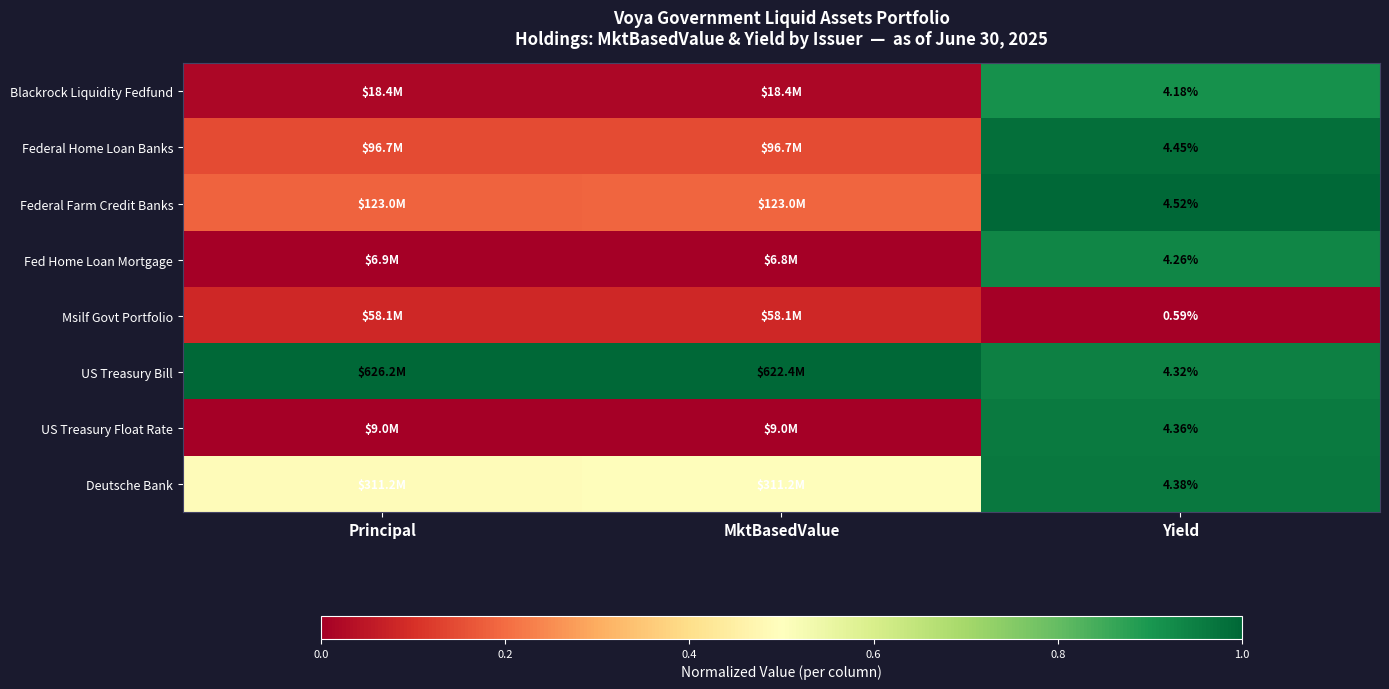

At Yield, list the series in order from largest to smallest.

Federal Farm Credit Banks, Federal Home Loan Banks, Deutsche Bank, US Treasury Float Rate, US Treasury Bill, Fed Home Loan Mortgage, Blackrock Liquidity Fedfund, Msilf Govt Portfolio